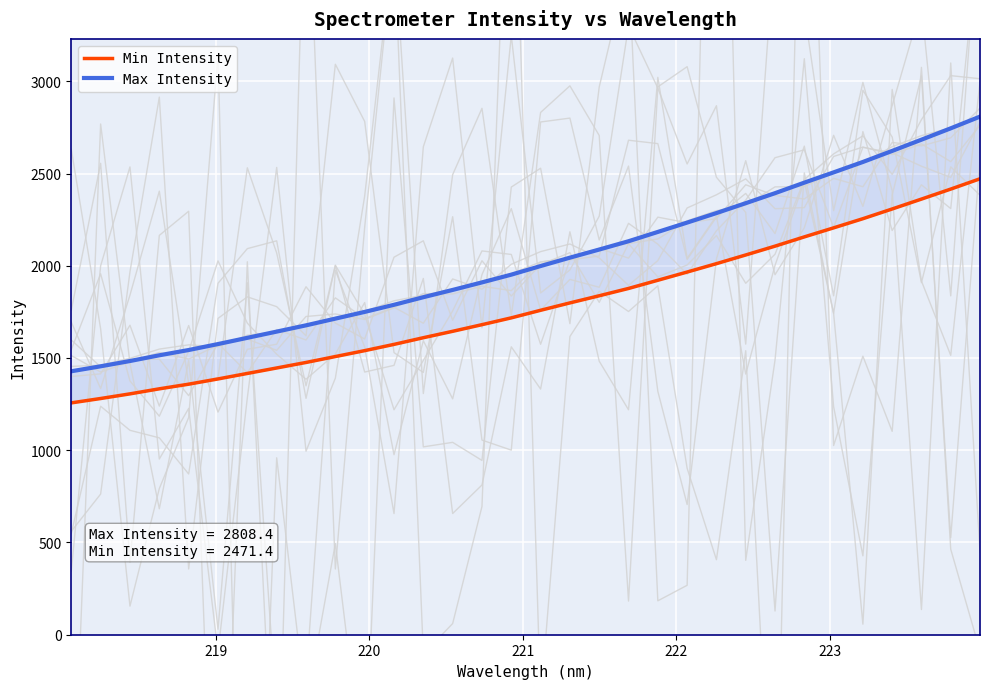

What is the difference between the Min Intensity values at 11 and 18?

263.6